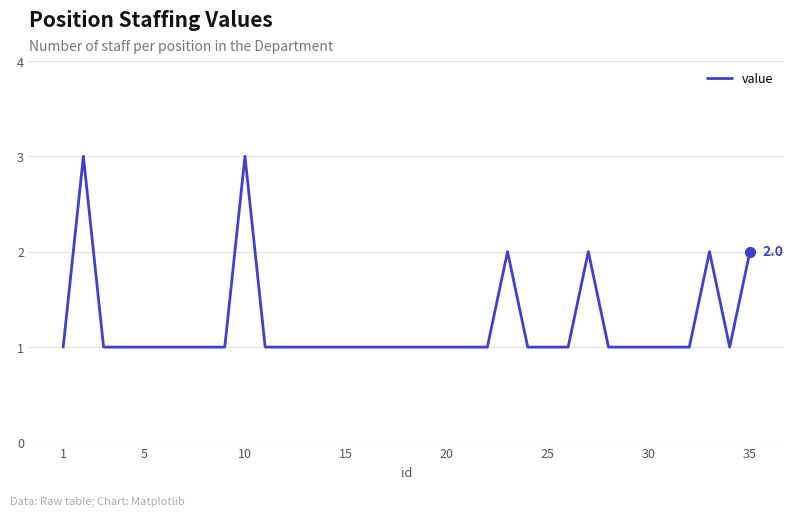

What is the maximum value shown in the chart?

3